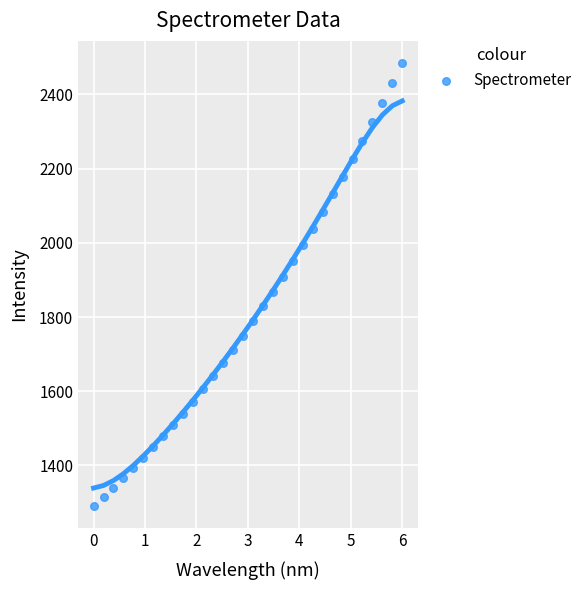

What is the range of X values (max minus min)?

6.0